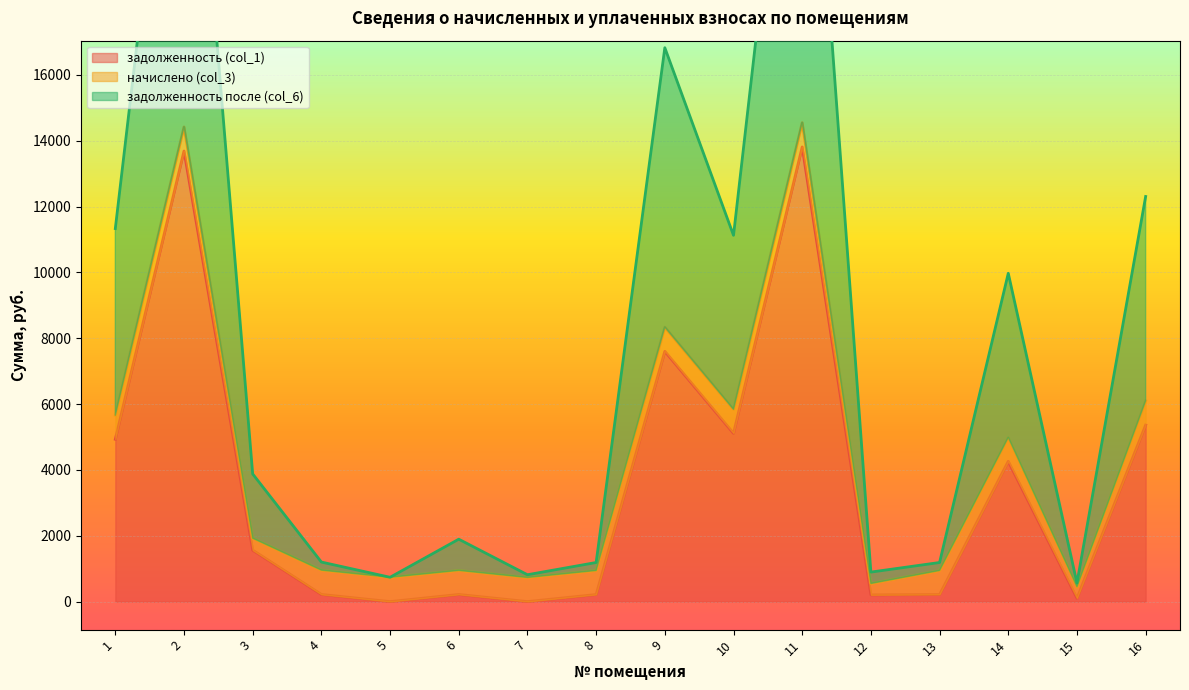

Reading right to left, extract all data points from this chart.

задолженность (col_1): 5361.4	102.1	4260.1	214.3	203.8	13809.4	5111.2	7601.3	214.3	0.0	216.4	0.0	216.7	1562.0	13685.4	4929.6
задолженность после (col_6): 12304.5	565.1	9971.8	1187.1	895.5	29362.7	11124.9	16823.6	1187.1	815.5	1894.8	737.9	1200.6	3877.4	29099.9	11330.1